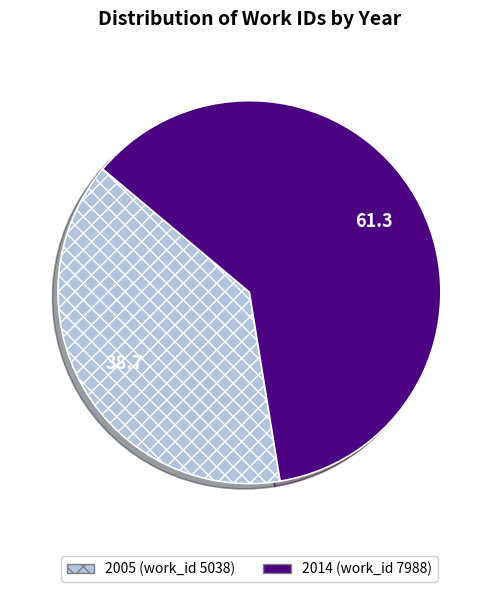

What is the largest slice in the pie chart?

2014 (work_id 7988)